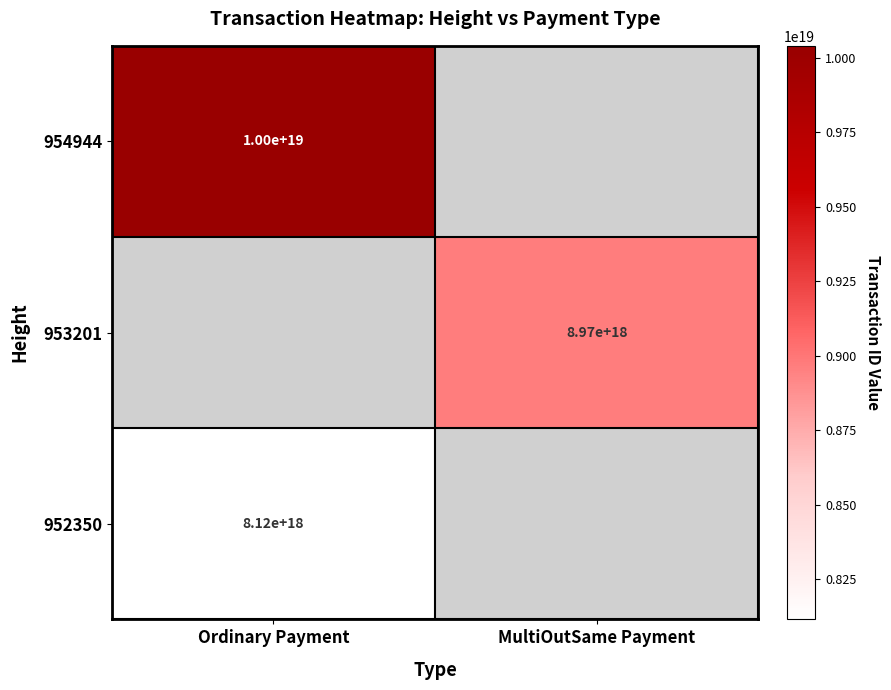

Between MultiOutSame Payment and Ordinary Payment, which is larger?

Ordinary Payment